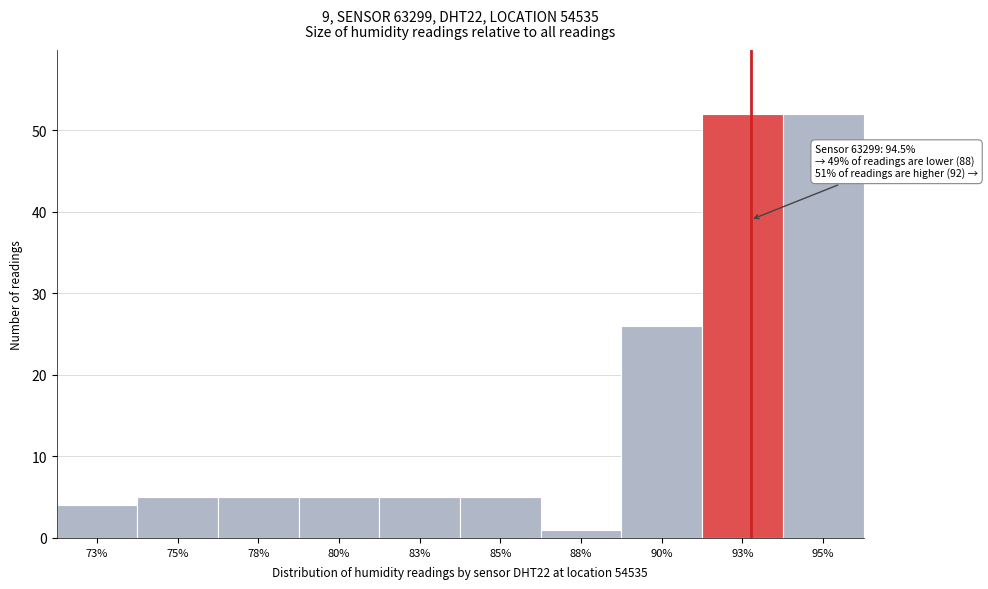

Reading right to left, list all the values displayed in this chart.

52	52	26	1	5	5	5	5	5	4